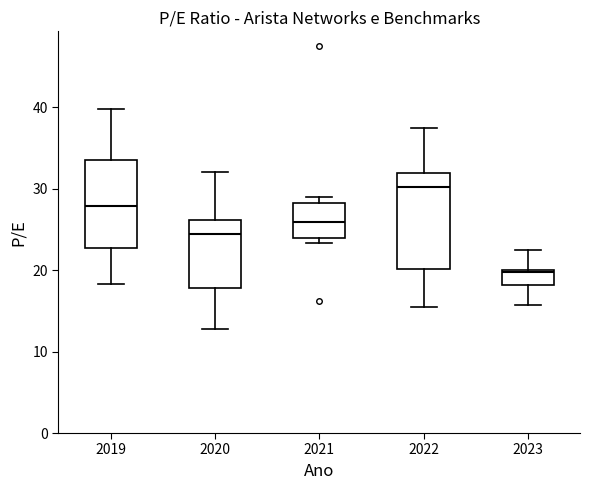

Reading left to right, read every box against the y-axis: the position of its median line, the range the box covers, and the ends of its whiskers. The values are not printed on the chart, so give them approximately, as read against the axis.

2019: median 28, box 23 to 34, whiskers 18 to 40
2020: median 24, box 18 to 26, whiskers 13 to 32
2021: median 26, box 24 to 28, whiskers 23 to 29
2022: median 30, box 20 to 32, whiskers 15 to 37
2023: median 20, box 18 to 20, whiskers 16 to 22